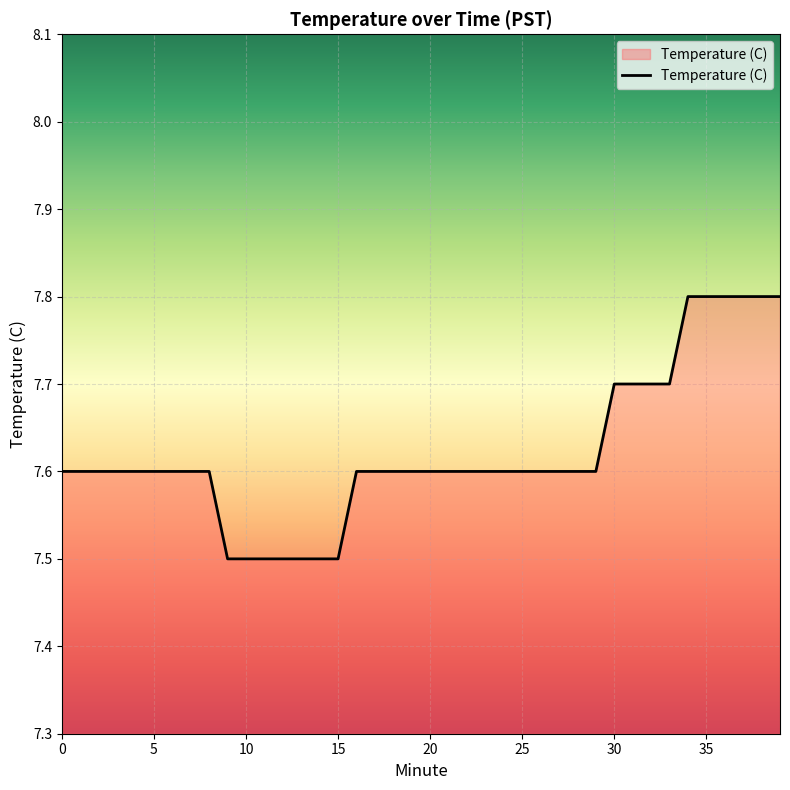

Reading left to right, transcribe all the data shown in this chart.

7.6	7.6	7.6	7.6	7.6	7.6	7.6	7.6	7.6	7.5	7.5	7.5	7.5	7.5	7.5	7.5	7.6	7.6	7.6	7.6	7.6	7.6	7.6	7.6	7.6	7.6	7.6	7.6	7.6	7.6	7.7	7.7	7.7	7.7	7.8	7.8	7.8	7.8	7.8	7.8